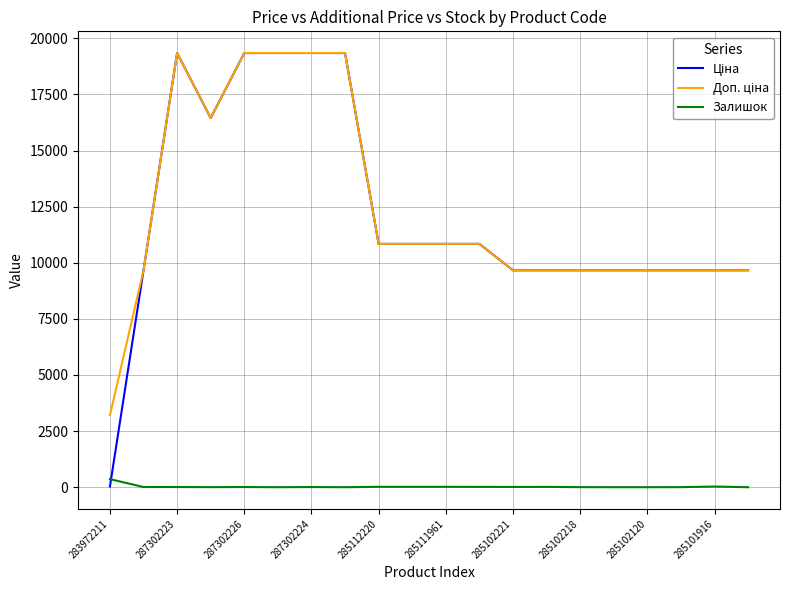

At how many categories does at least one series exceed 11631?

6